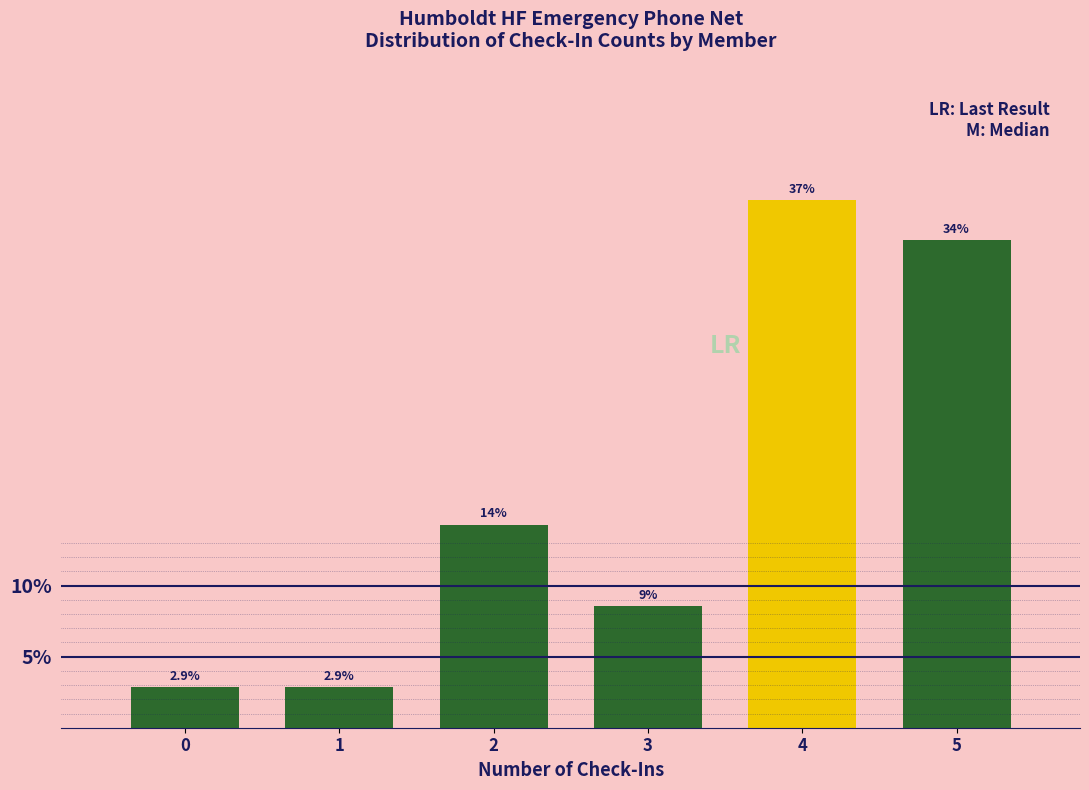

Reading left to right, list all the values displayed in this chart.

0=2.9	1=2.9	2=14.3	3=8.6	4=37.1	5=34.3